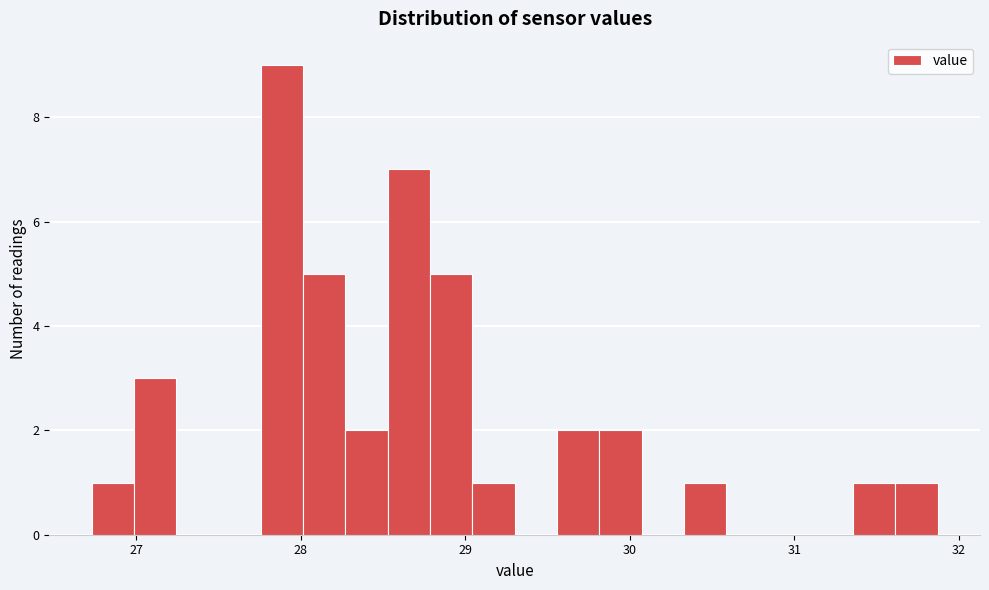

Read against the x-axis, roughly where is the centre of the tallest bar?

27.9